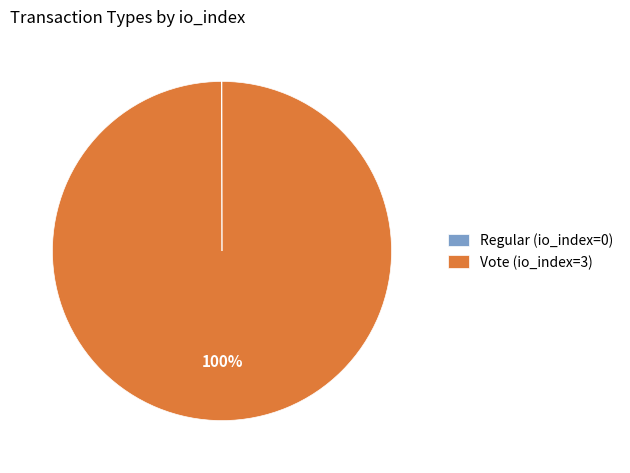

Which category has the biggest portion of the pie?

Vote (io_index=3)